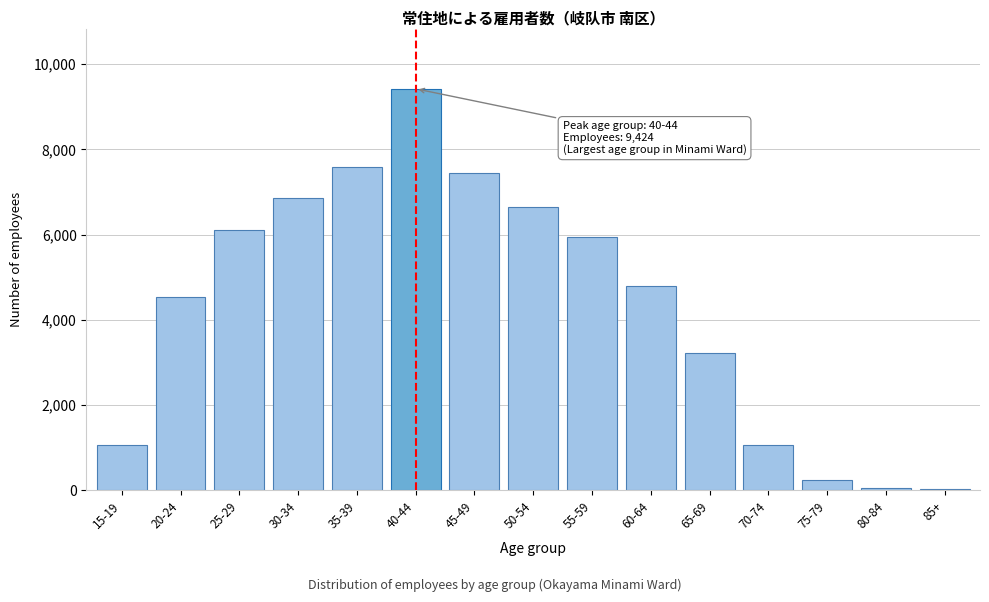

Is it true that the value at 15-19 is 1061?

True